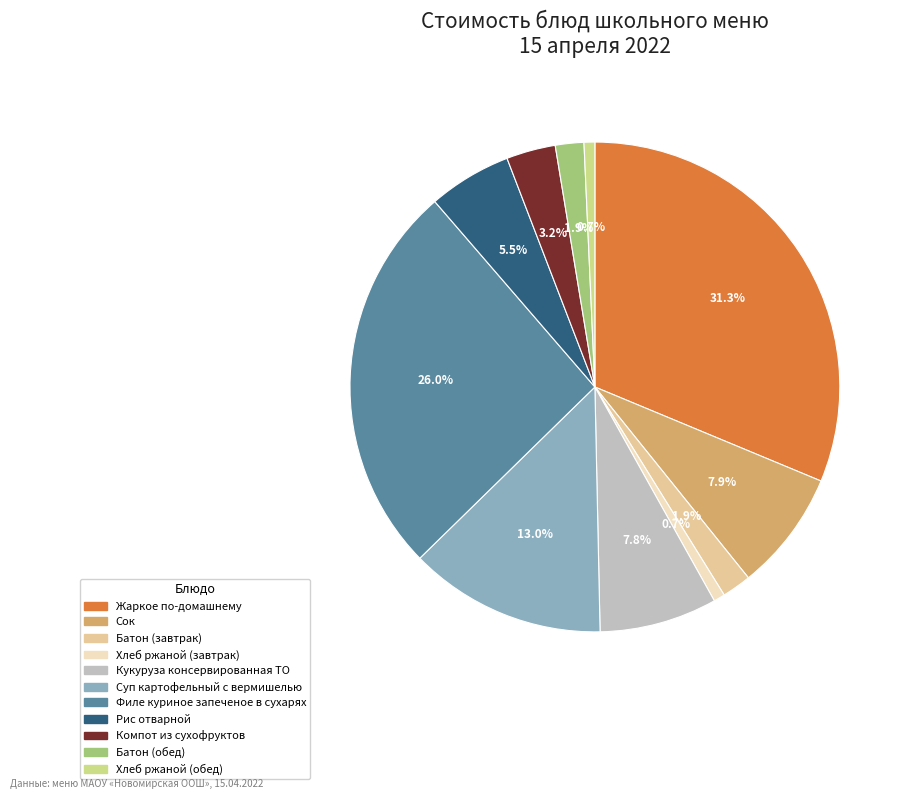

To the nearest percent, what is the difference between the Жаркое по-домашнему and Батон (завтрак) slice percentages?

29%